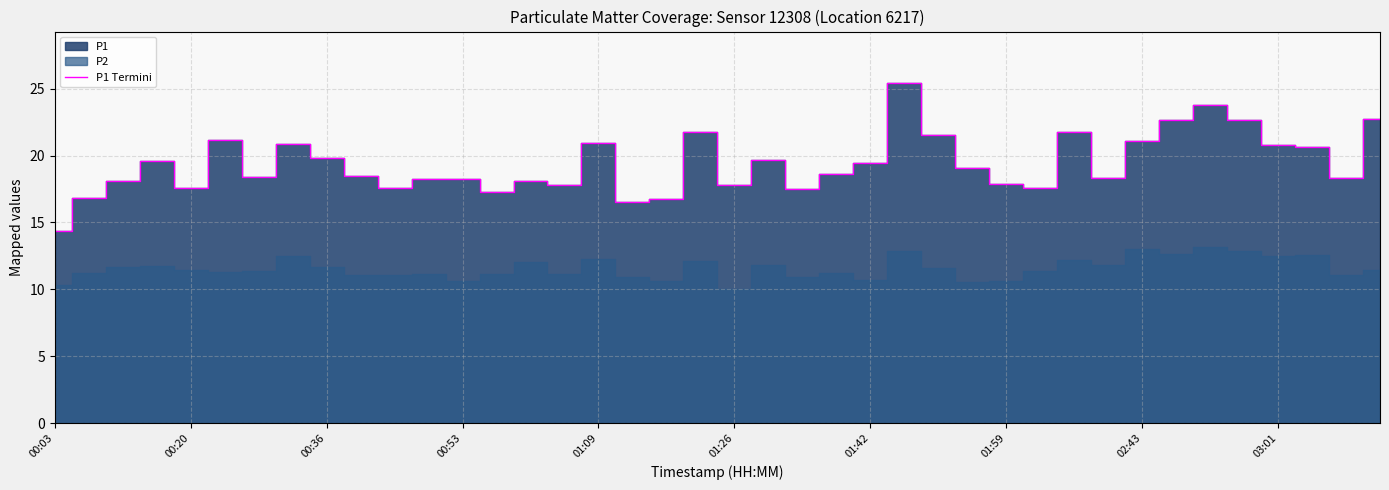

The chart shows a value of 26.5 at 14. True or false?

False